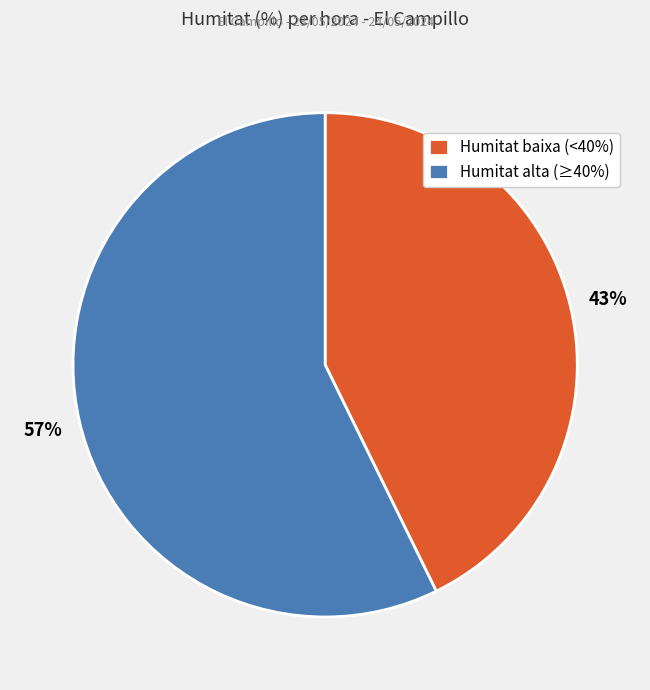

Between Humitat alta (≥40%) and Humitat baixa (<40%), which is larger?

Humitat alta (≥40%)